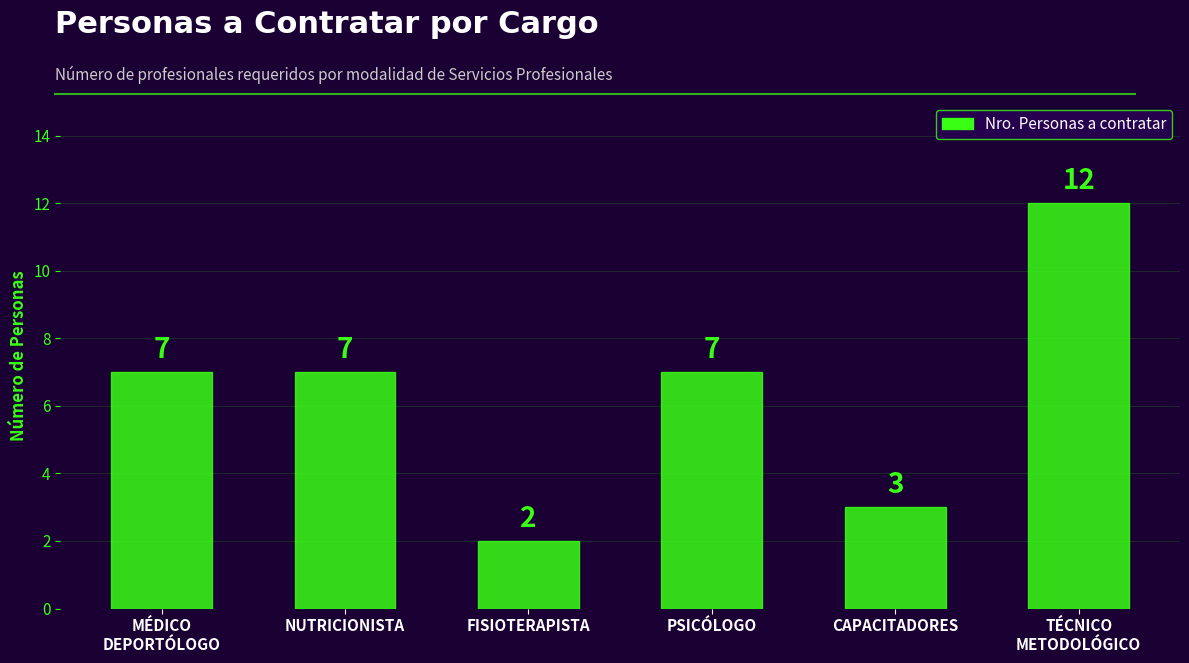

Read the value at CAPACITADORES, to the nearest 5.

5